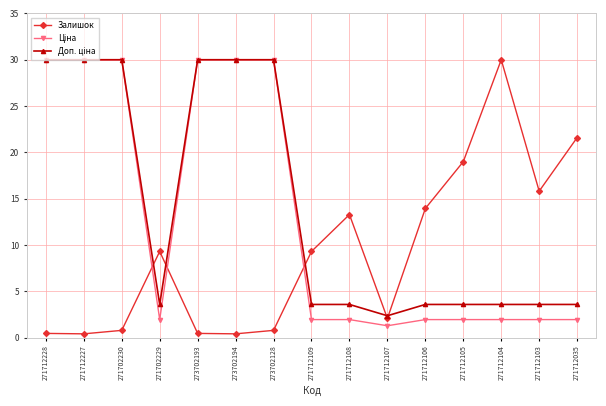

At how many categories does at least one series exceed 21?

8